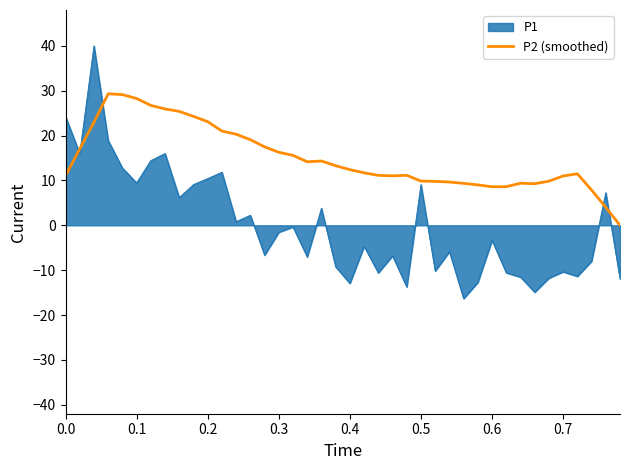

What is the smallest value displayed?

-16.3